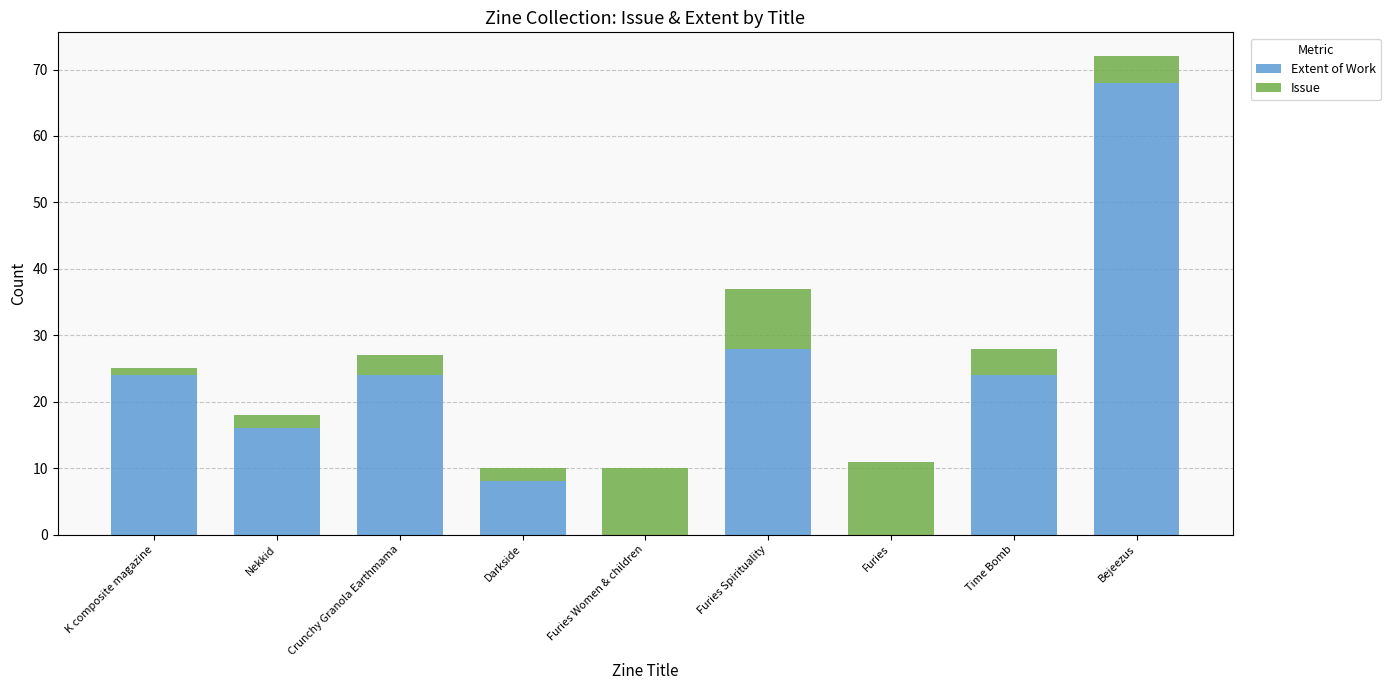

What is the maximum value for Extent of Work?

68